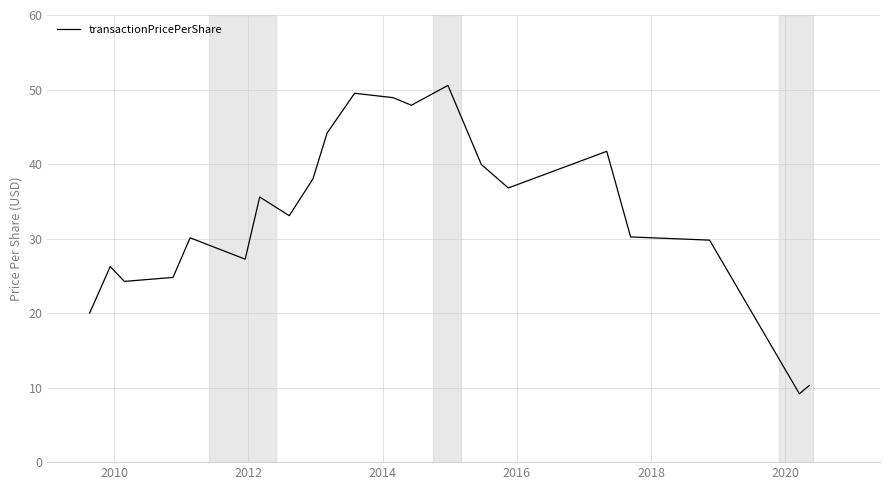

What is the greatest value displayed?

50.6